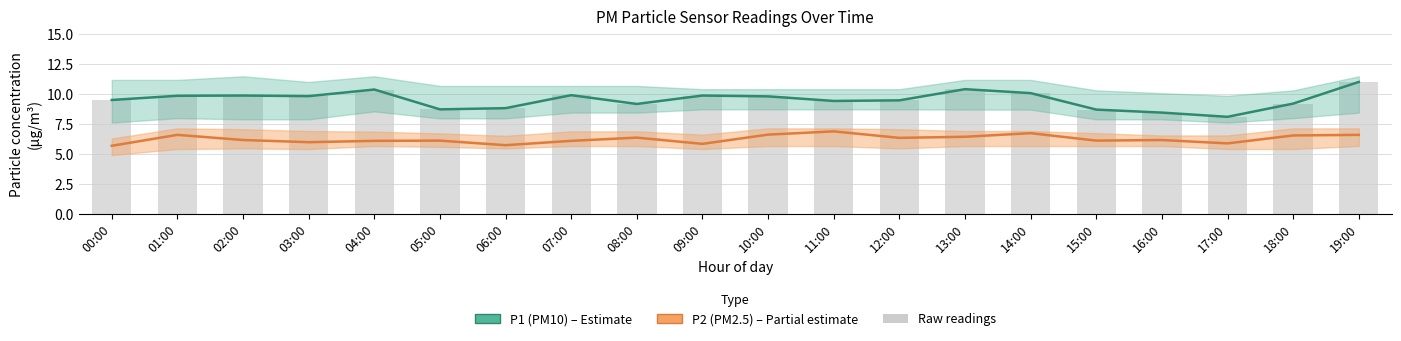

True or false: P2 (PM2.5) has a value of 5.7 at 06:00.

True